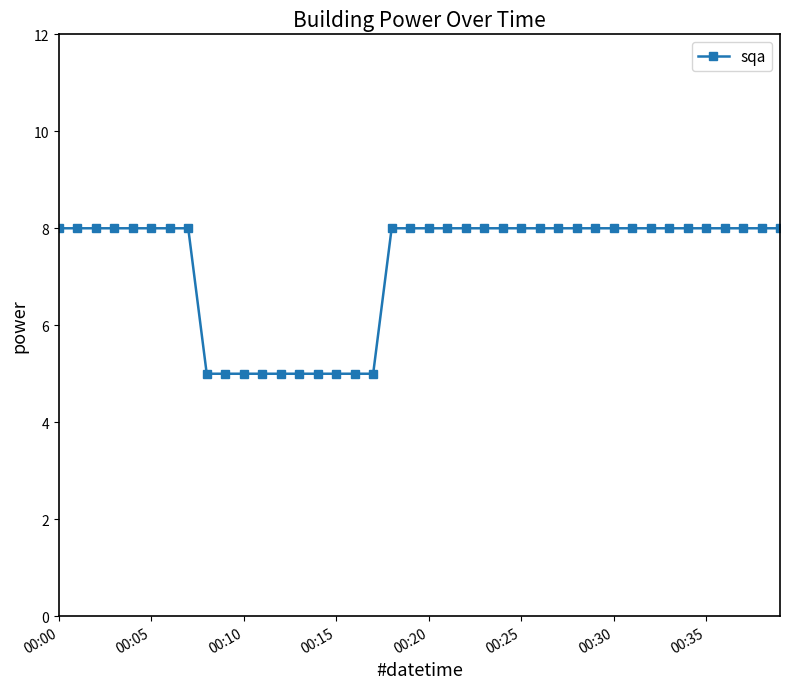

What is the minimum value shown in the chart?

5